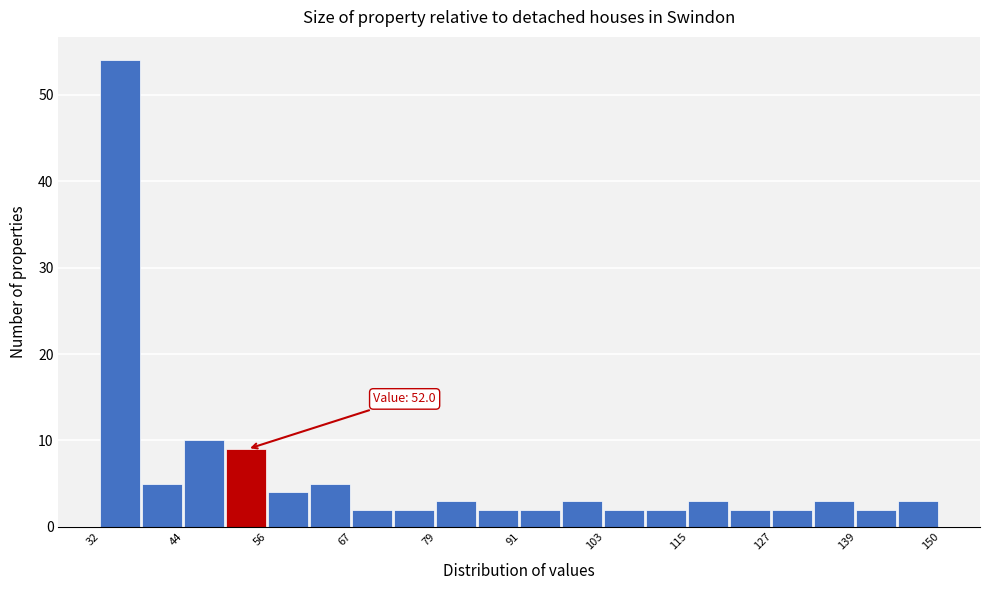

Read against the x-axis, roughly where is the centre of the tallest bar?

34